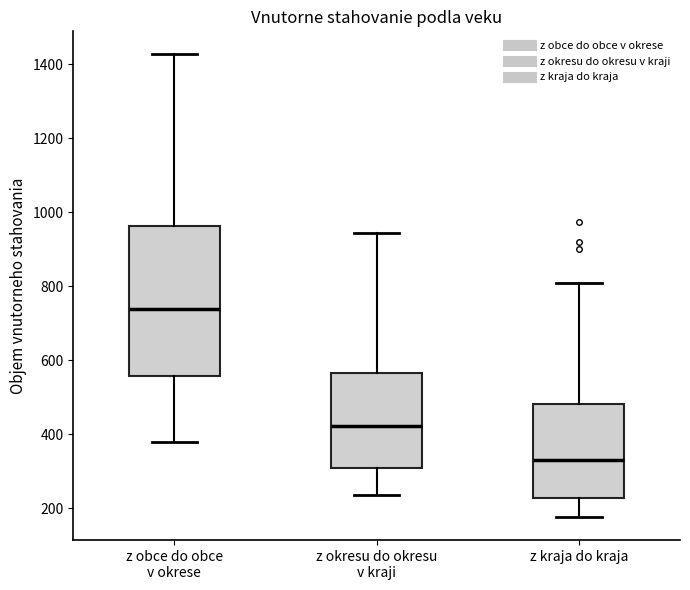

Where does the median line of the box for z kraja do kraja sit on the y-axis? The values are not printed on the chart, so give them approximately, as read against the axis.

320